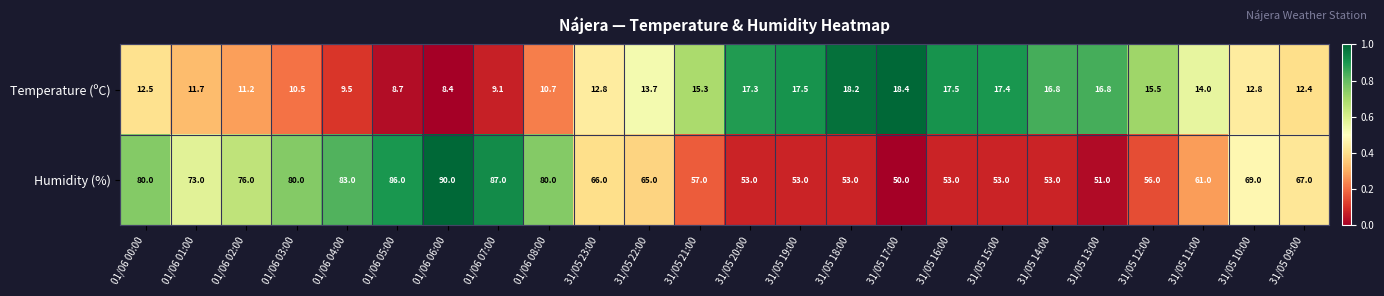

Which category has the highest value in the Humidity (%) series?

01/06 06:00